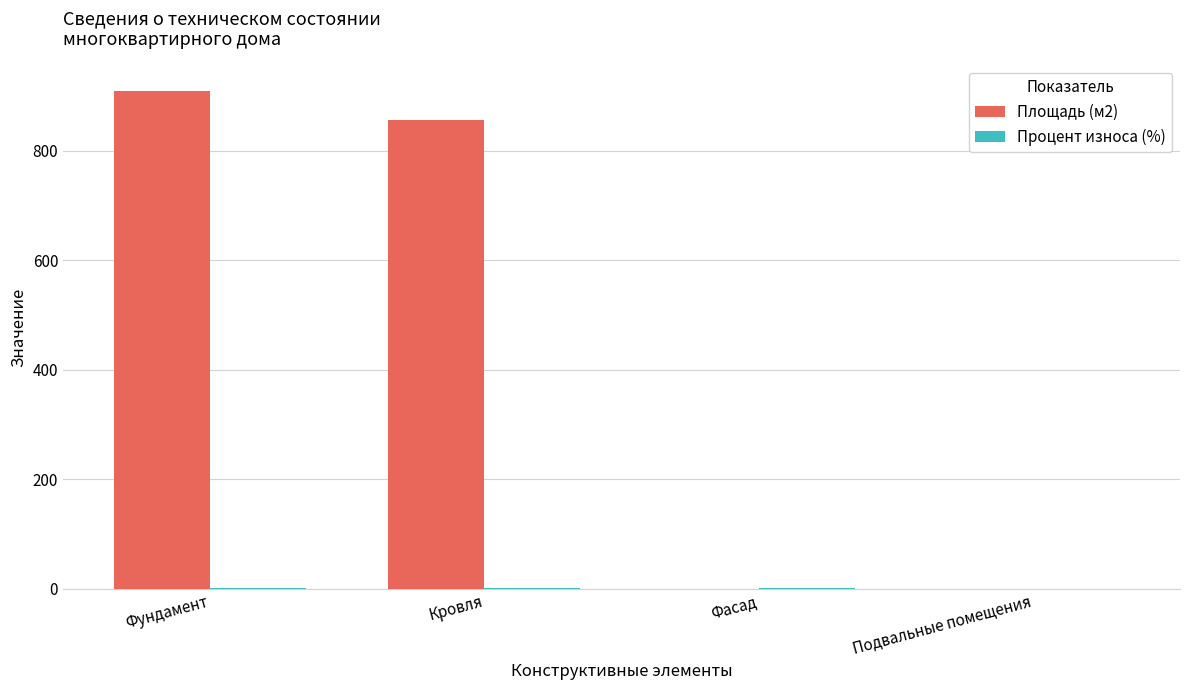

How many distinct data groups are displayed?

2